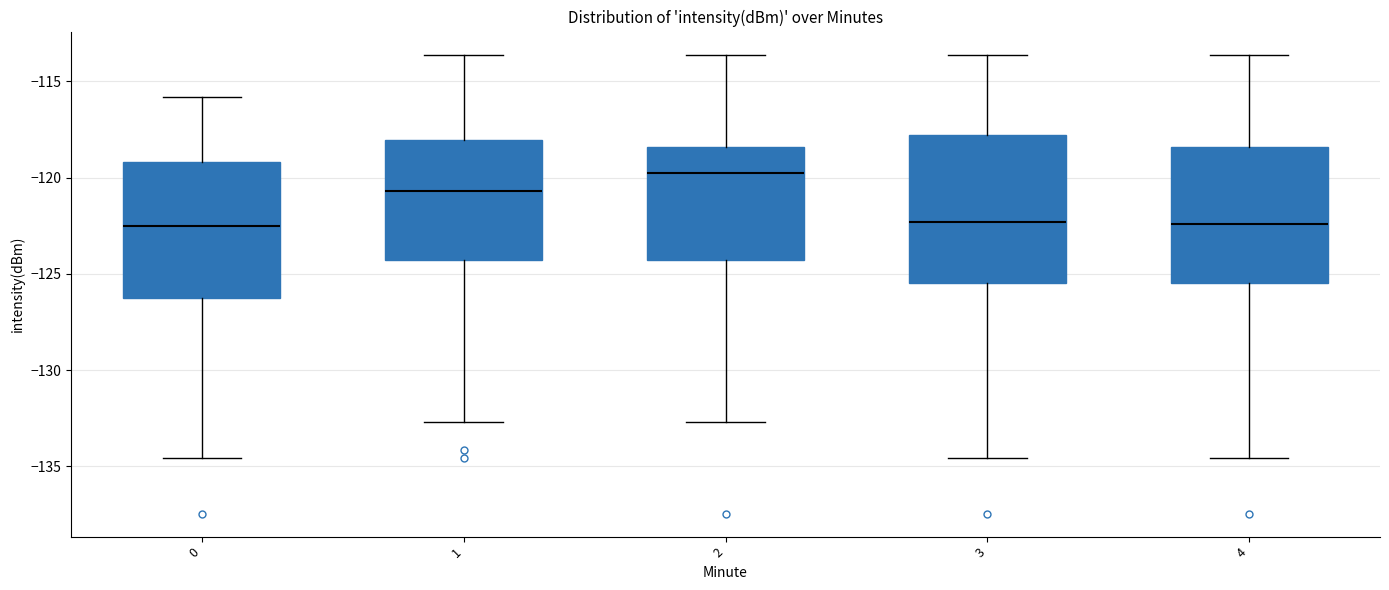

Reading left to right, read every box against the y-axis: the position of its median line, the range the box covers, and the ends of its whiskers. The values are not printed on the chart, so give them approximately, as read against the axis.

0: median -122.5, box -126.0 to -119.0, whiskers -134.5 to -116.0
1: median -120.5, box -124.5 to -118.0, whiskers -132.5 to -113.5
2: median -120.0, box -124.5 to -118.5, whiskers -132.5 to -113.5
3: median -122.5, box -125.5 to -118.0, whiskers -134.5 to -113.5
4: median -122.5, box -125.5 to -118.5, whiskers -134.5 to -113.5